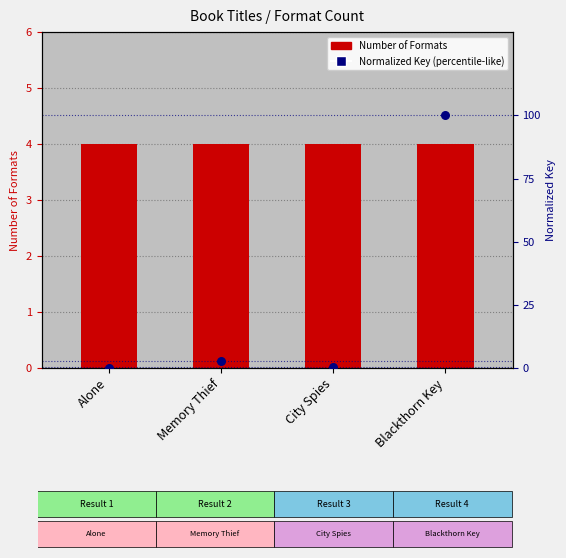

What is the total value across all series at Blackthorn Key?

104.0